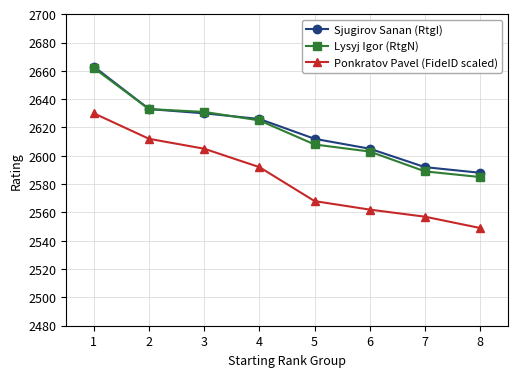

The value of Ponkratov Pavel (FideID scaled) at 4 is 1471. True or false?

False